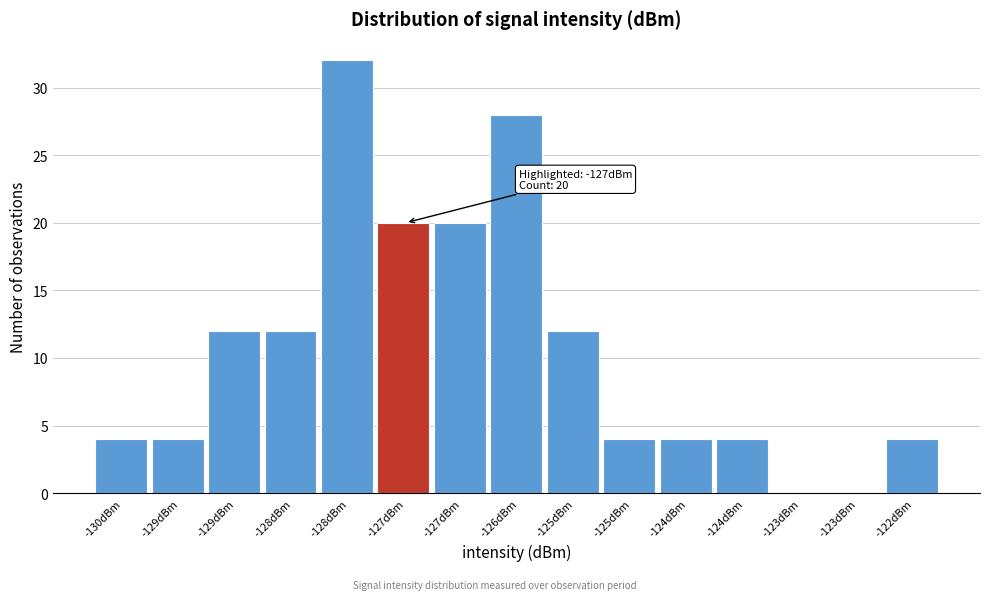

How many series are shown in this chart?

1